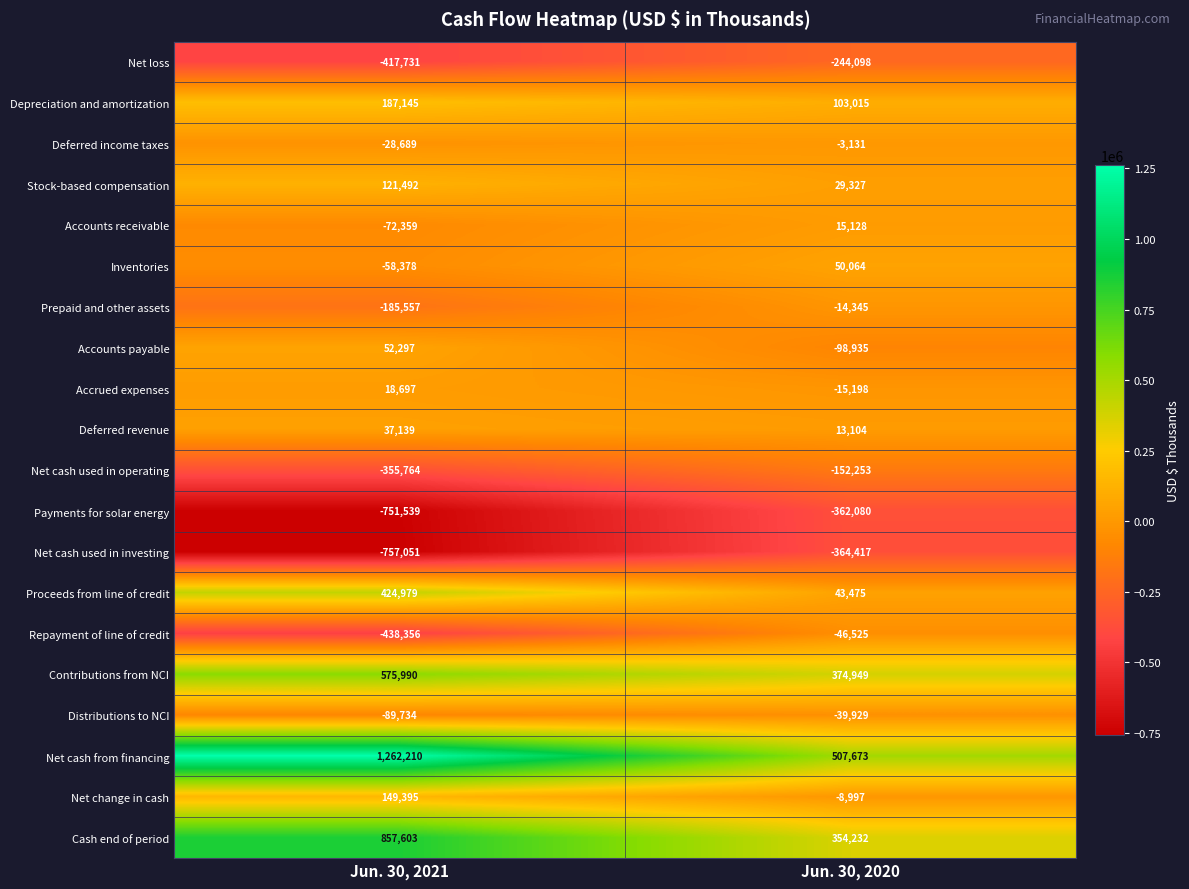

The Prepaid and other assets series shows -14345 at Jun. 30, 2020. True or false?

True